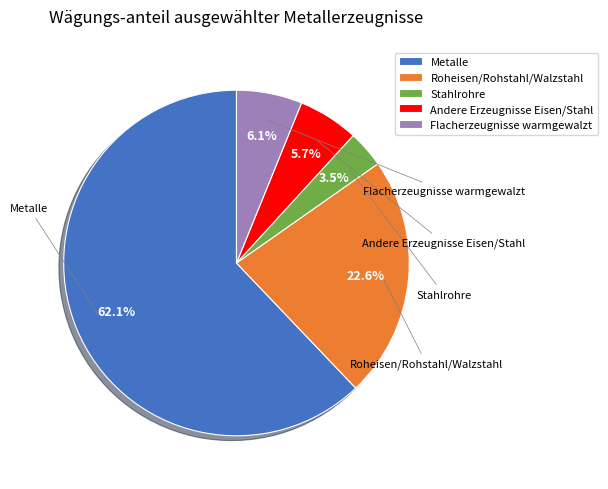

How much of the chart is everything except Stahlrohre?

96.5%